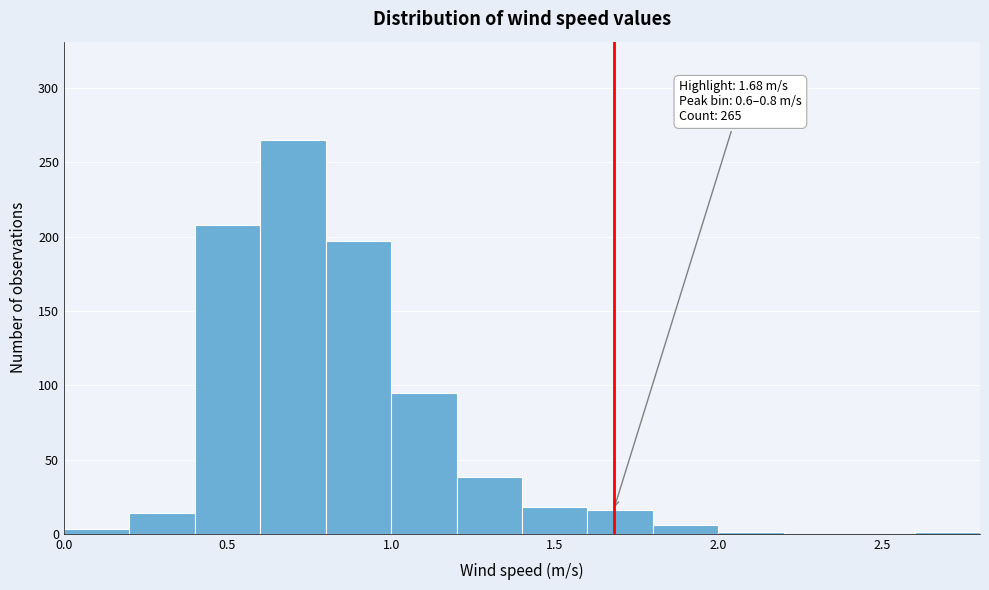

Which range on the x-axis has the tallest bar?

0.6 to 0.8